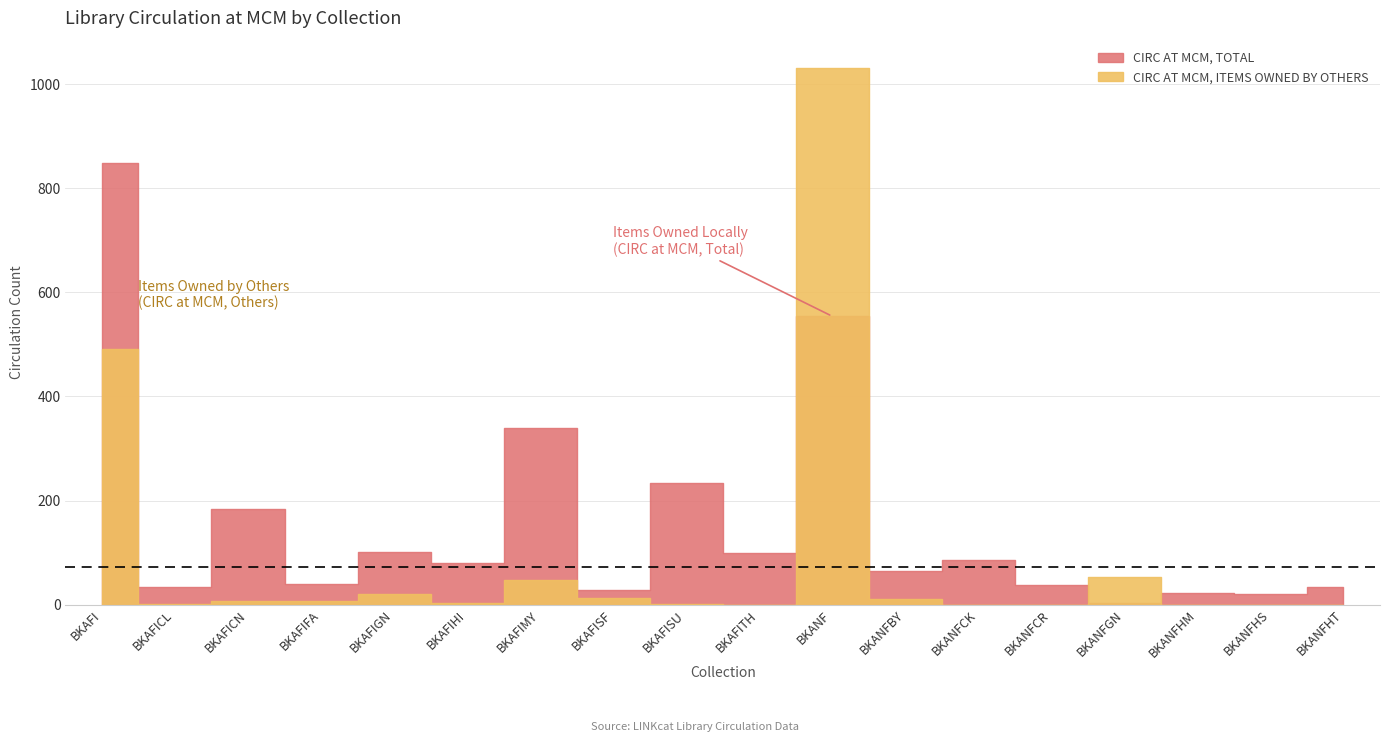

True or false: CIRC AT MCM, TOTAL and CIRC AT MCM, ITEMS OWNED BY OTHERS cross at least once.

True